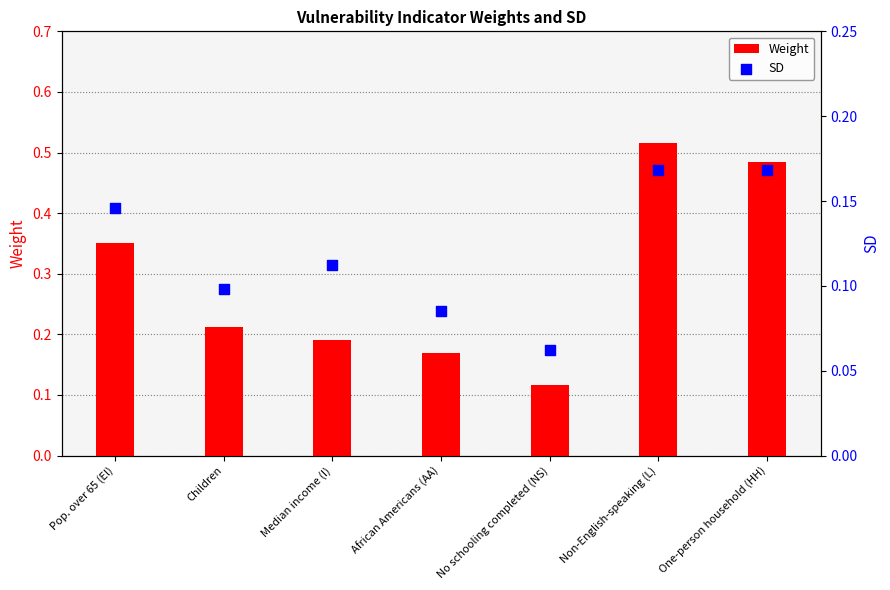

At which category is the sum across all series the highest?

Non-English-speaking (L)